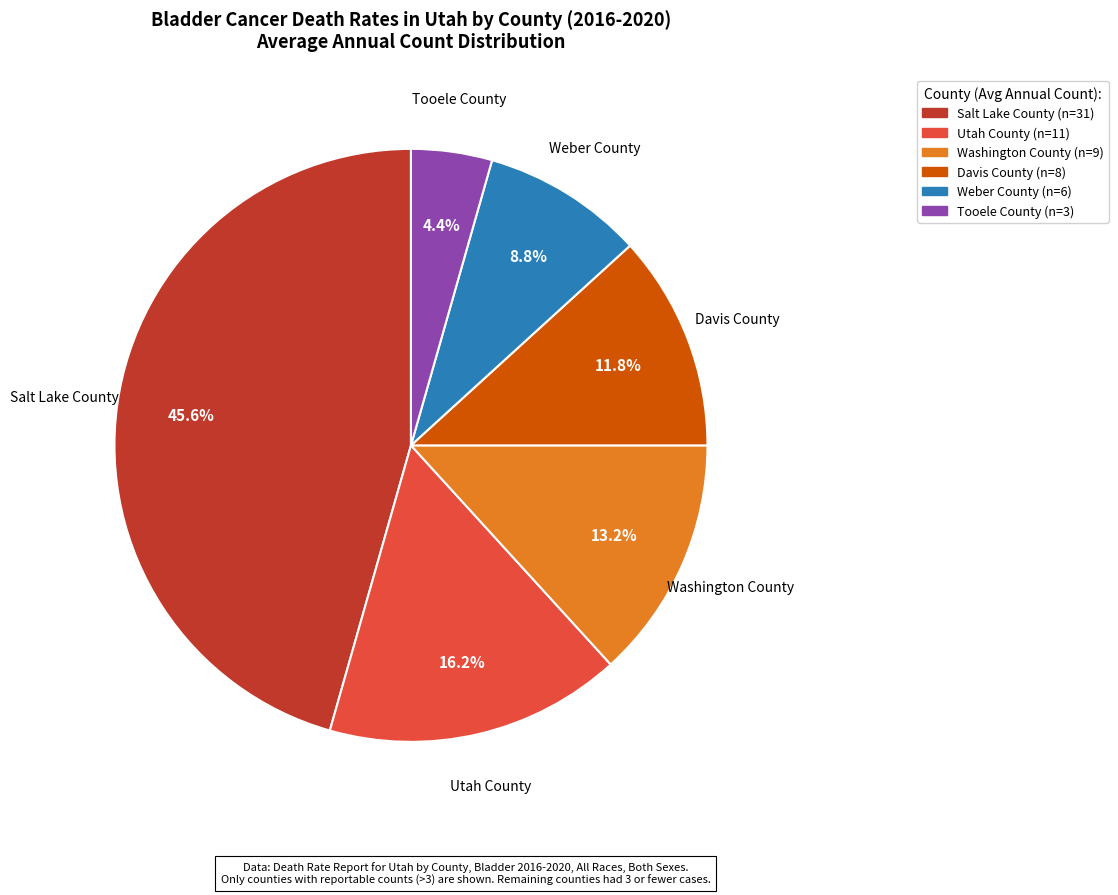

To the nearest percent, what is the combined percentage of Washington County and Davis County?

25%